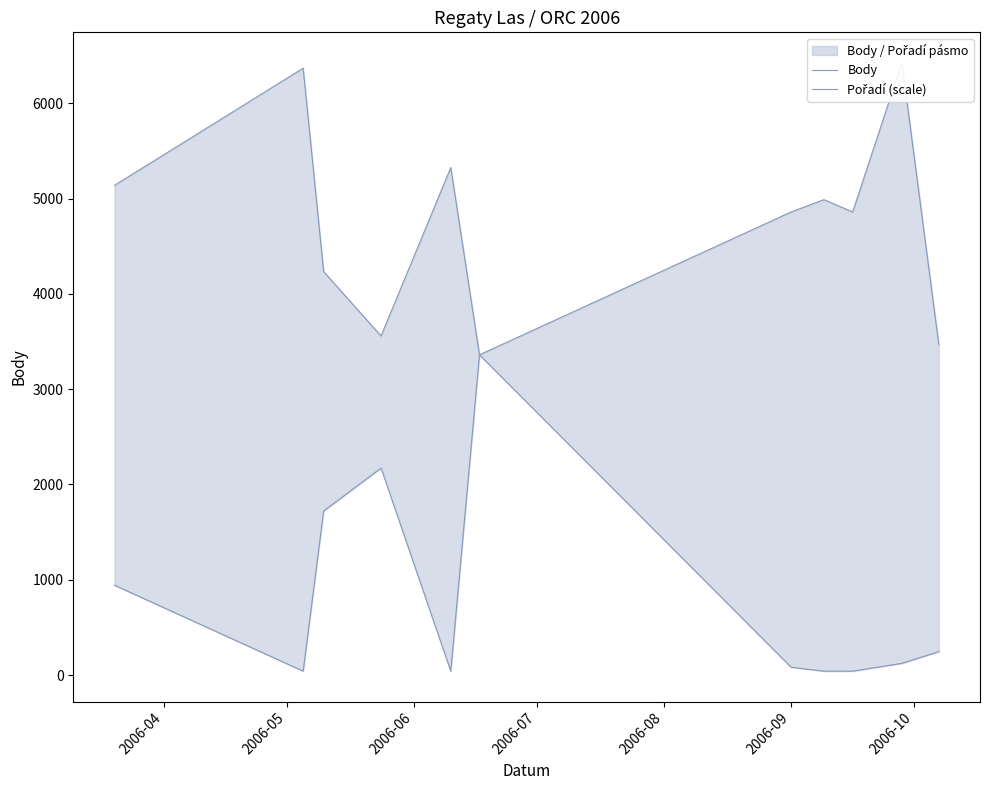

How many data points in Body are above 4860?

5